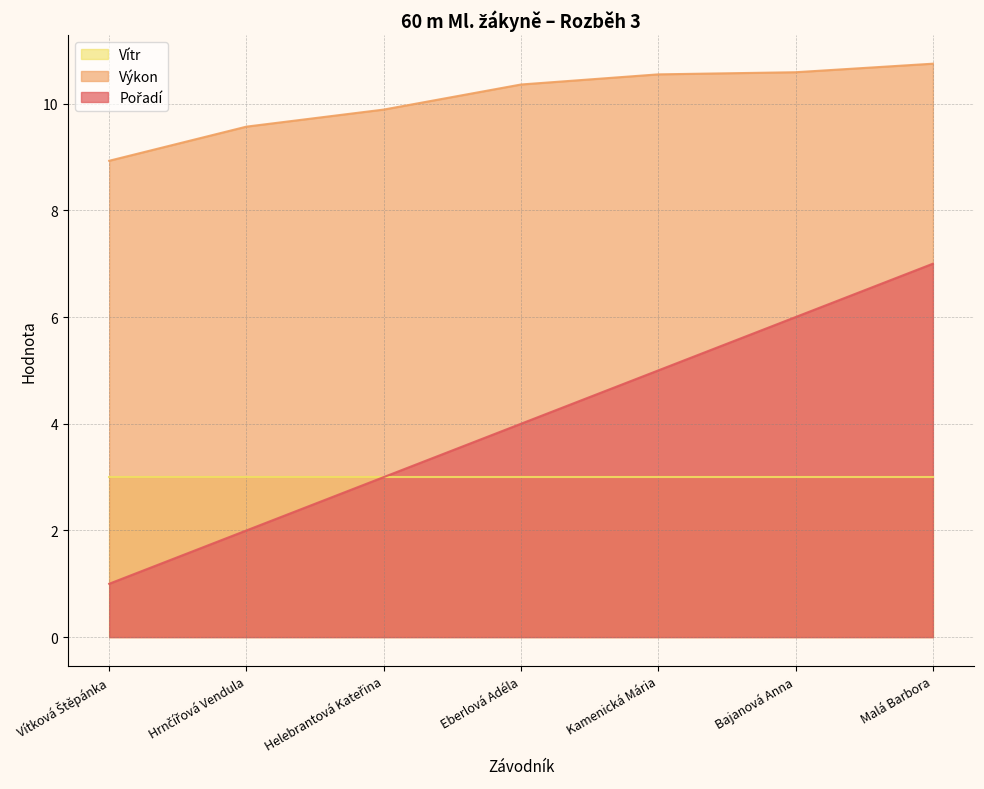

The Pořadí series shows 7.0 at Malá Barbora. True or false?

True